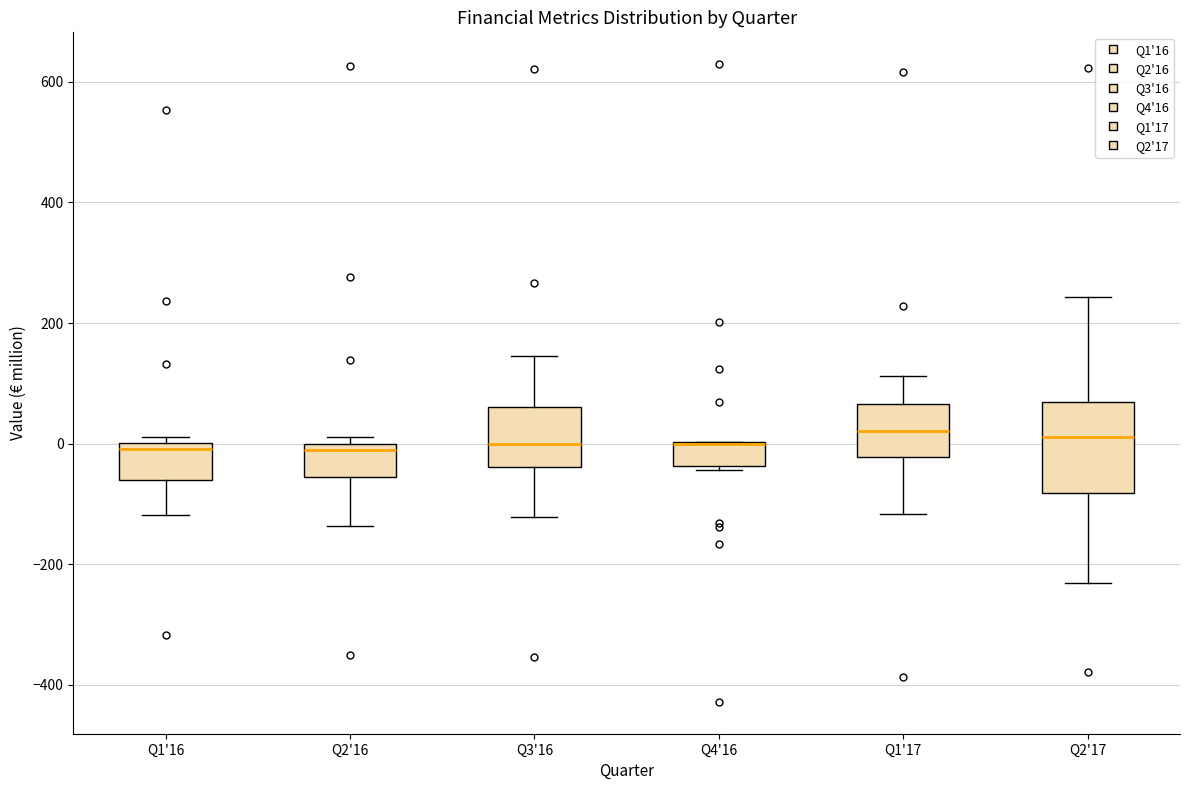

Where is the lower edge of the box for Q1'16 on the y-axis? The values are not printed on the chart, so give them approximately, as read against the axis.

-60